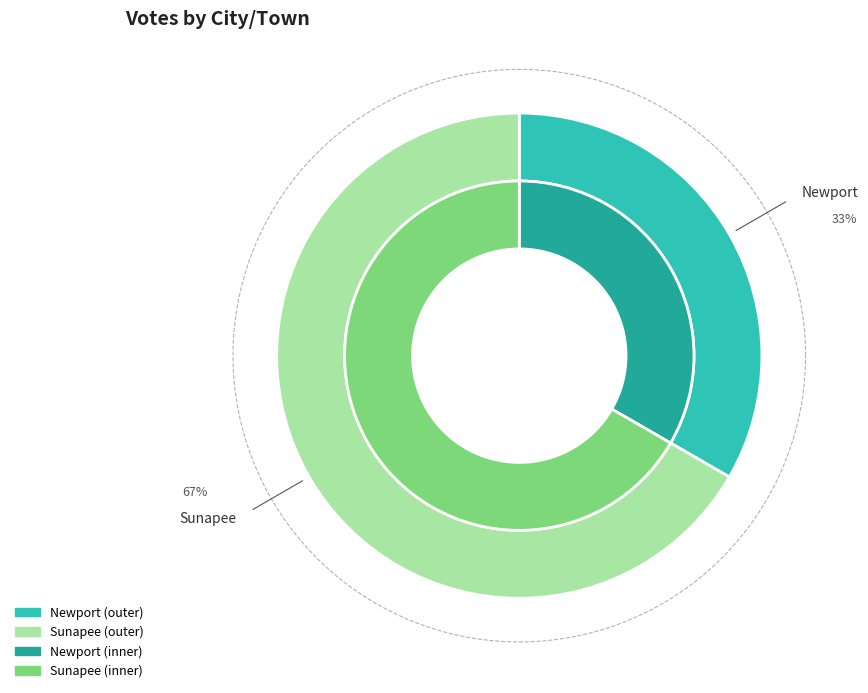

Does any single category account for the majority?

Yes